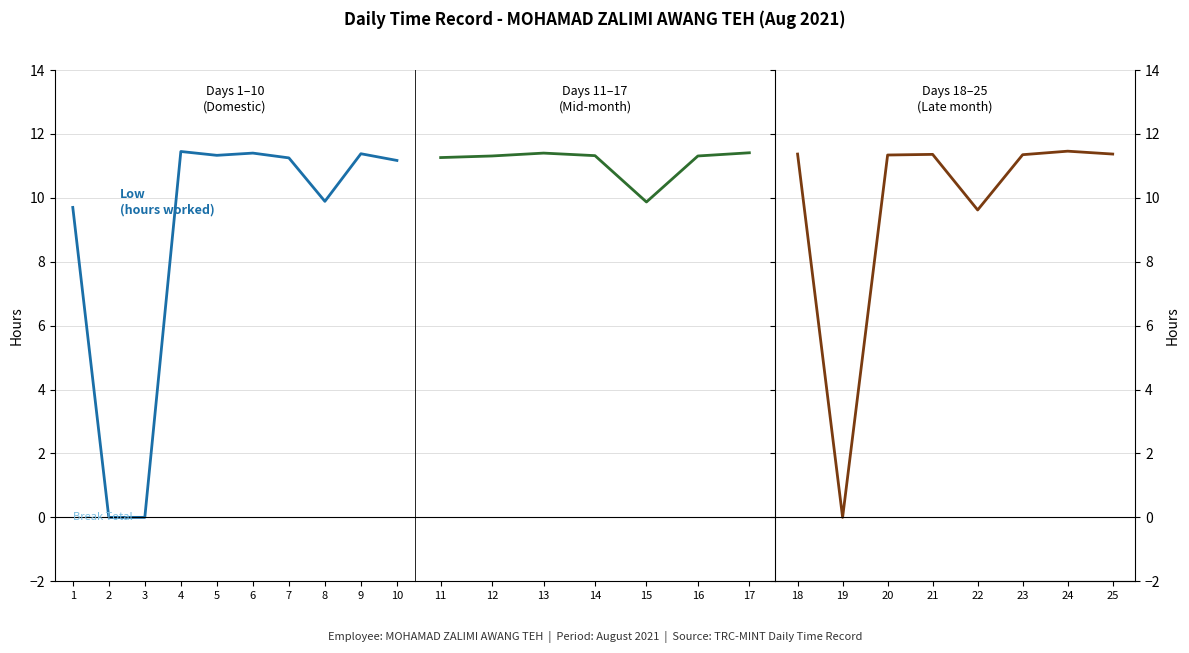

What is the maximum value shown in the chart?

11.5